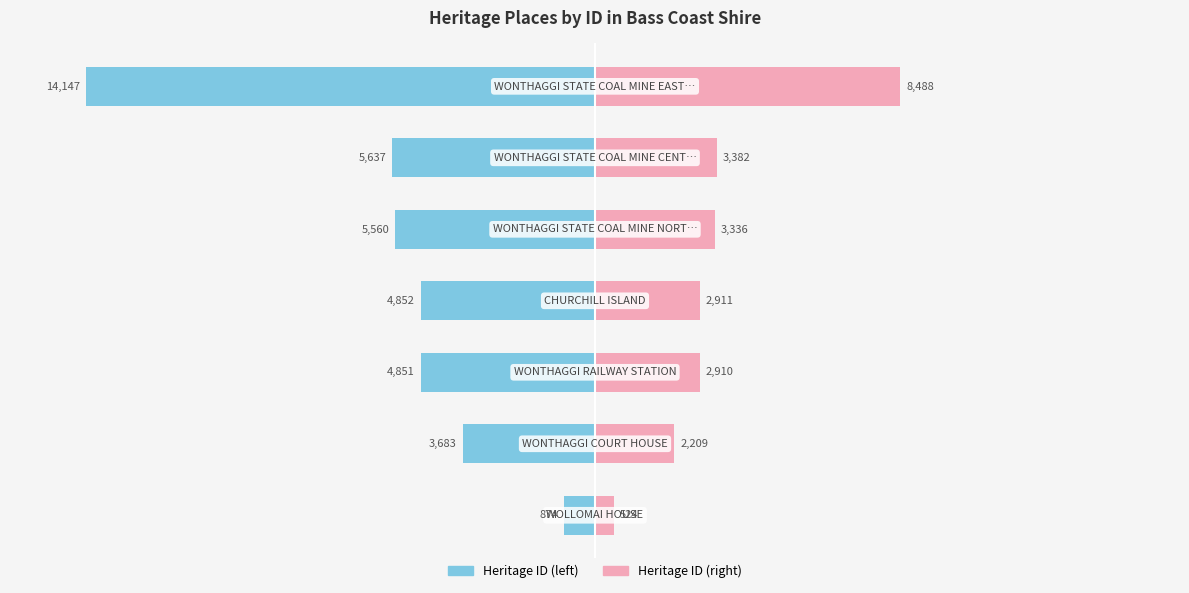

Does the chart contain any negative values?

Yes